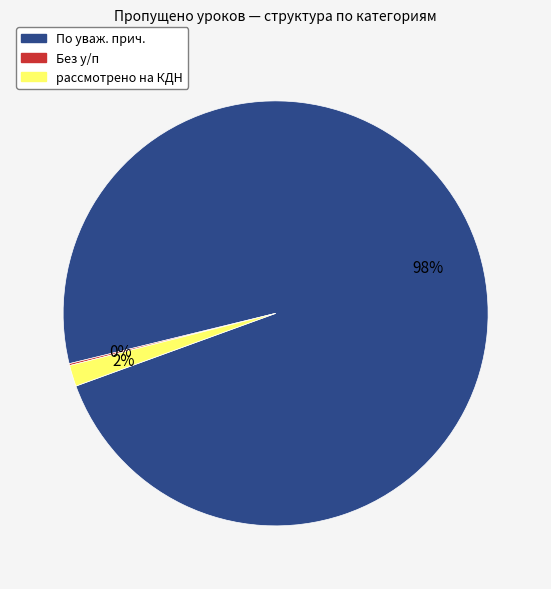

True or false: рассмотрено на КДН accounts for 2% of the total.

True